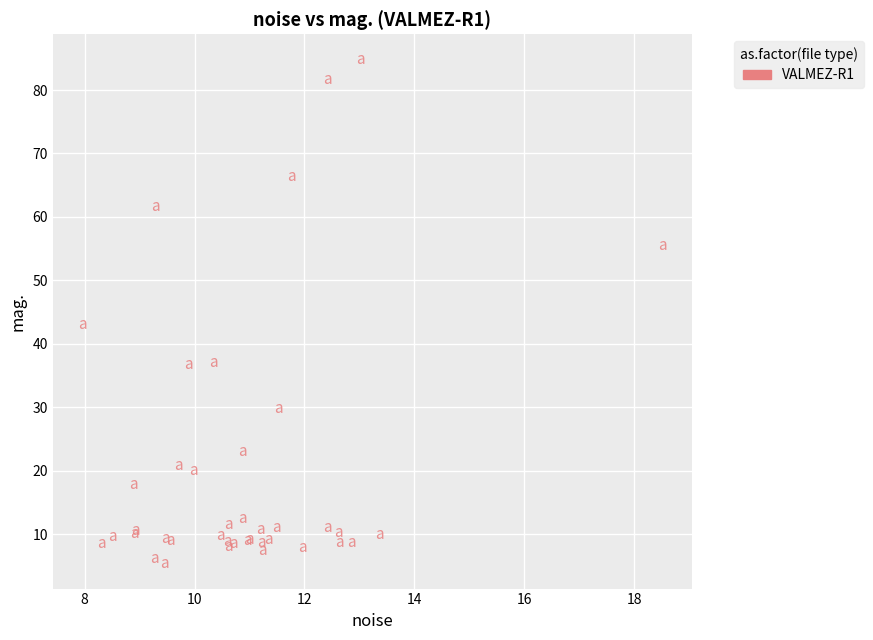

What Y value in the scatter plot is closest to 45?

43.0